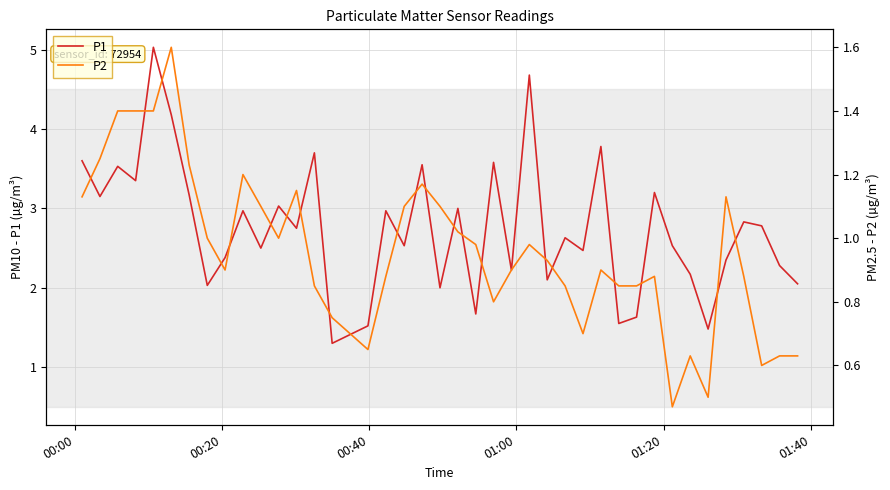

What is the minimum value for P1?

1.3